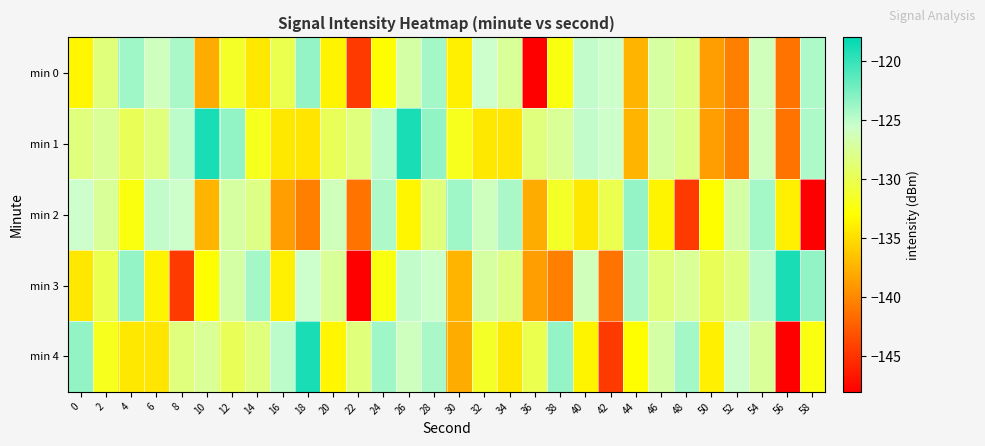

Which category has the lowest value across all series?

36